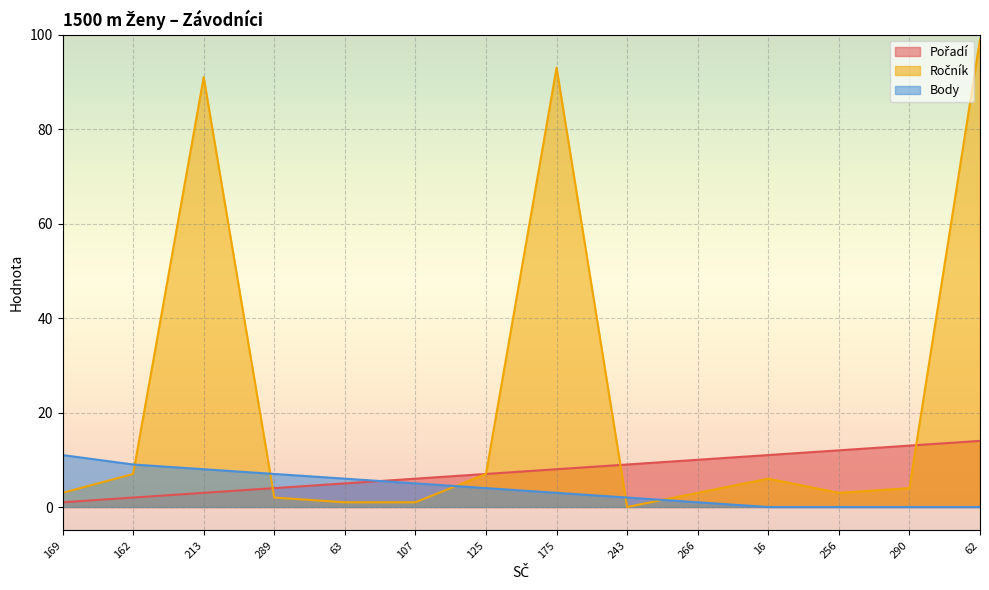

What position from the right is 289?

11